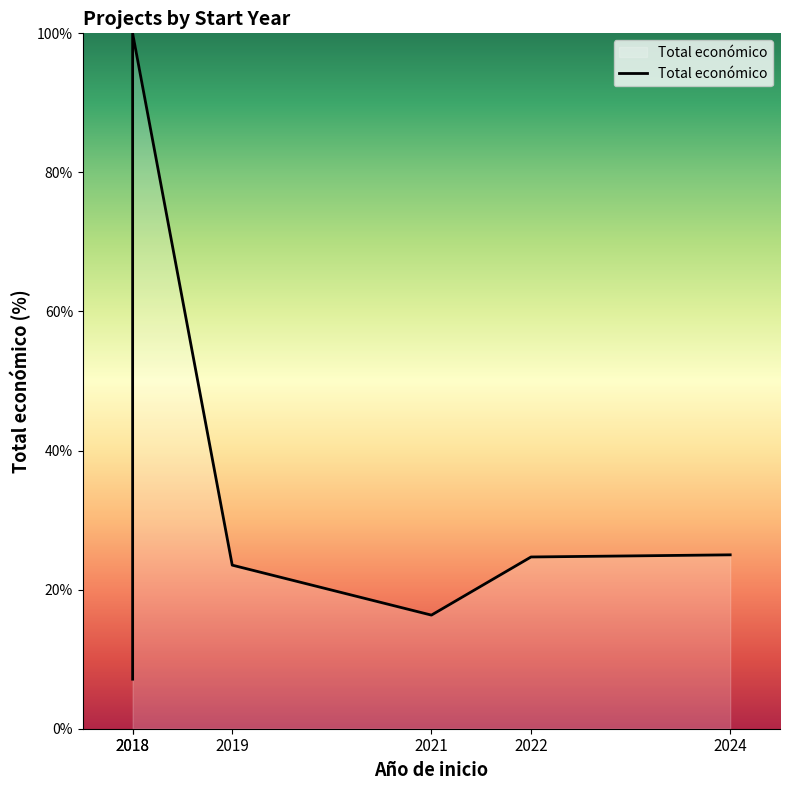

At which label is the value closest to 53?

2024